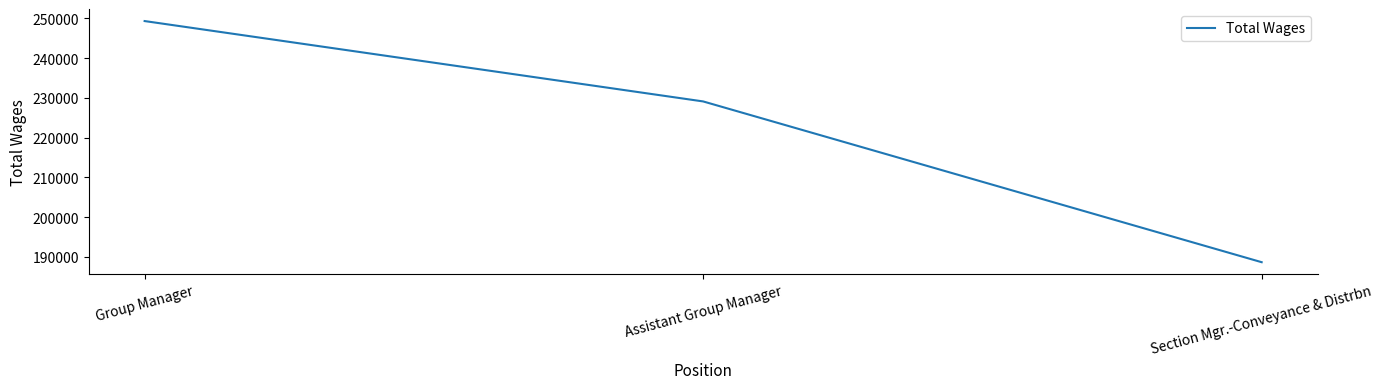

At which category does the chart reach its peak across all series?

Group Manager